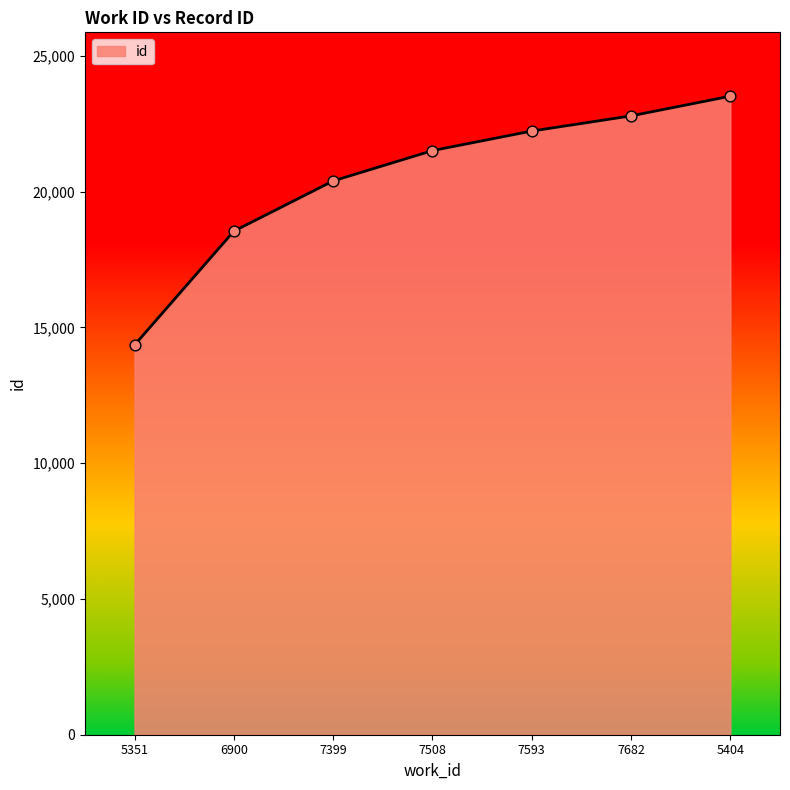

What is the change in value from 7593 to 5404?

+1284